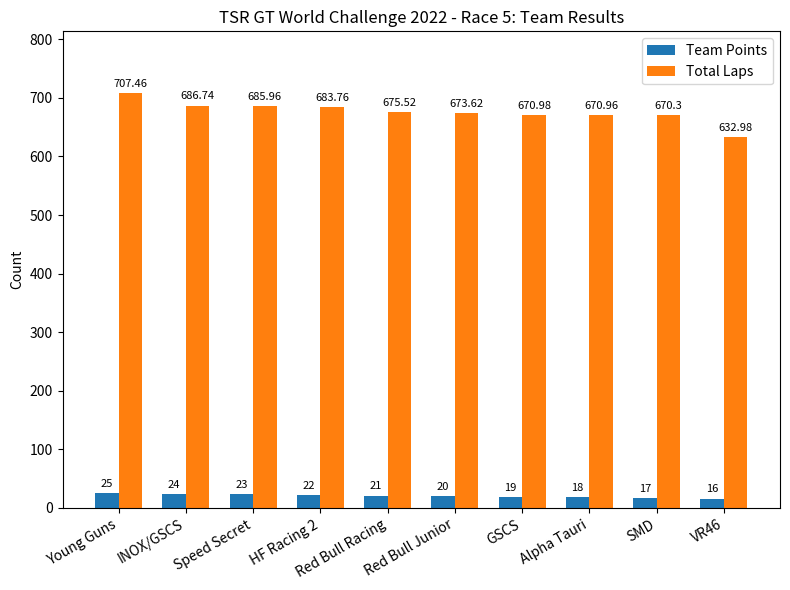

What is the sum of all Total Laps values?

6758.3